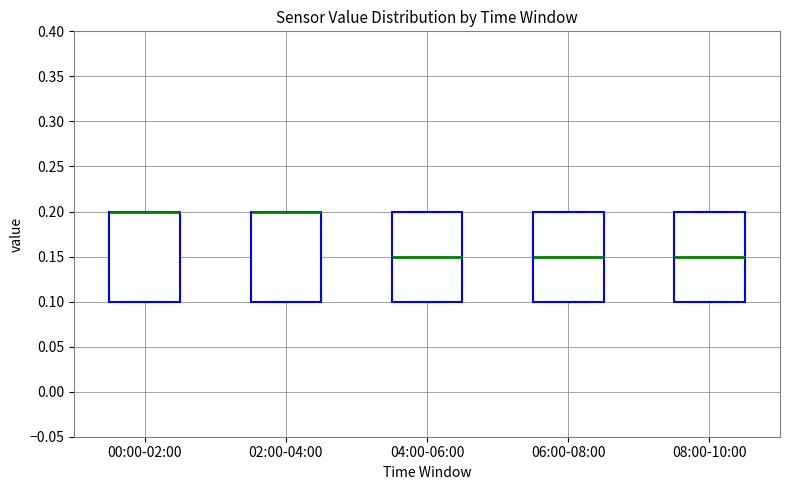

Reading left to right, read every box against the y-axis: the position of its median line, the range the box covers, and the ends of its whiskers. The values are not printed on the chart, so give them approximately, as read against the axis.

00:00-02:00: median 0.20 (drawn on the box's upper edge), box 0.10 to 0.20, whiskers 0.10 to 0.20
02:00-04:00: median 0.20 (drawn on the box's upper edge), box 0.10 to 0.20, whiskers 0.10 to 0.20
04:00-06:00: median 0.15, box 0.10 to 0.20, whiskers 0.10 to 0.20
06:00-08:00: median 0.15, box 0.10 to 0.20, whiskers 0.10 to 0.20
08:00-10:00: median 0.15, box 0.10 to 0.20, whiskers 0.10 to 0.20